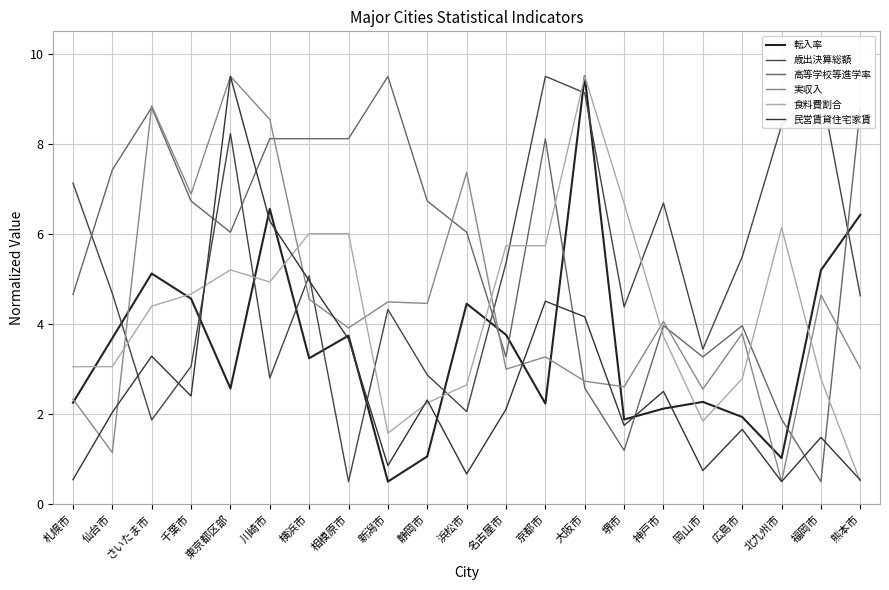

What is the average value of the 高等学校等進学率 series?

5.6